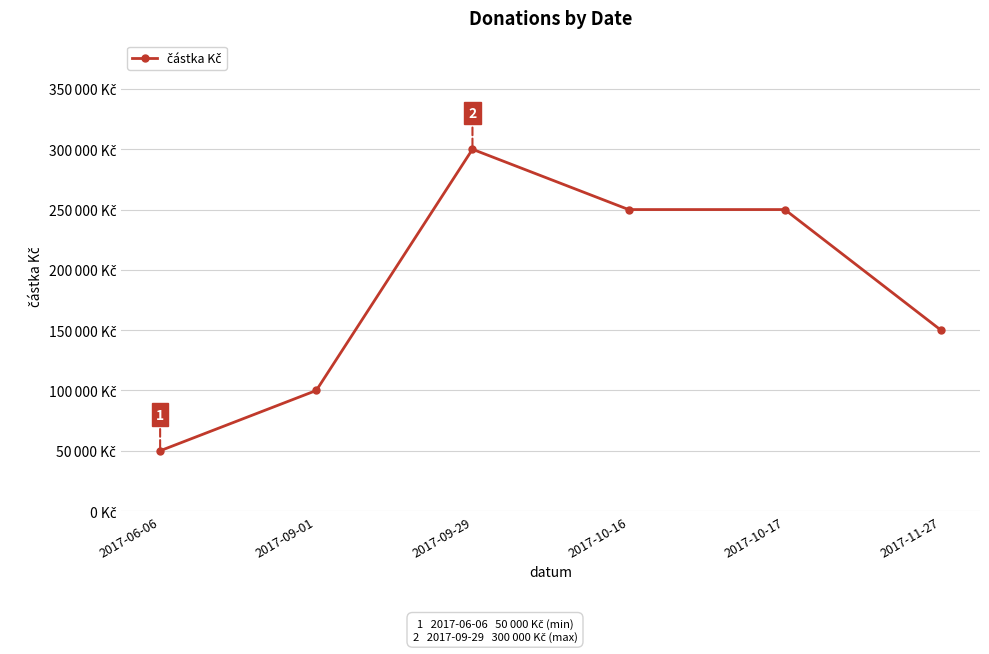

What is the greatest value displayed?

300000